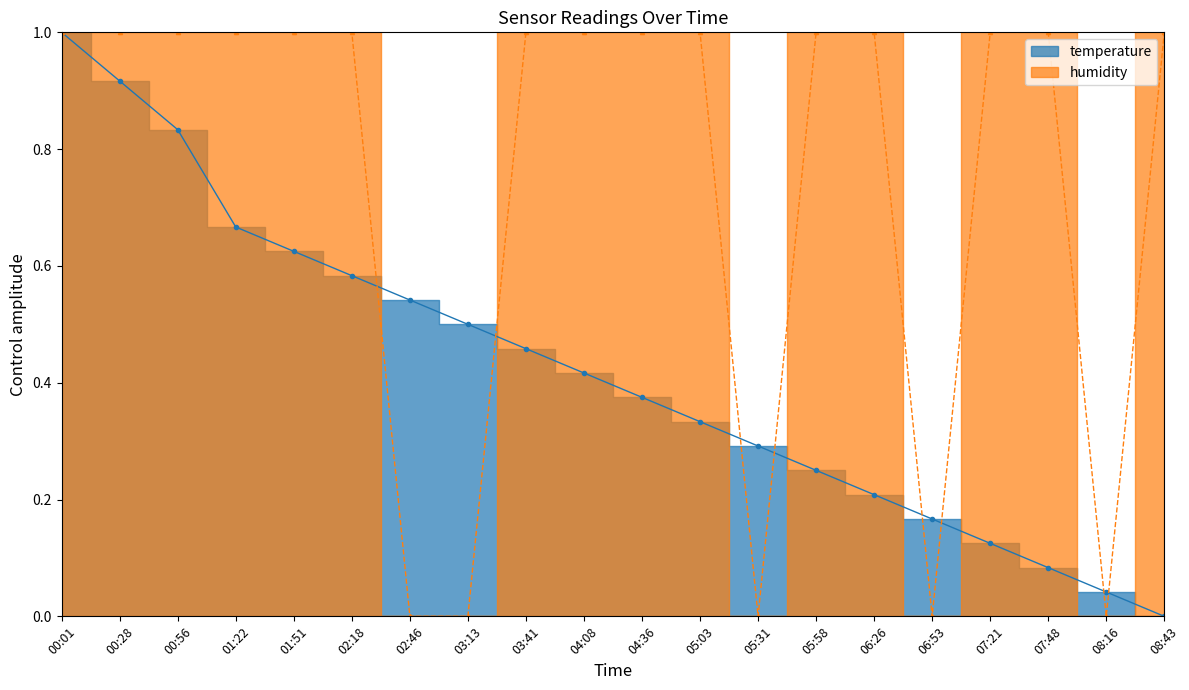

What is the sum of the humidity values at 01:51 and 04:36?

2.0